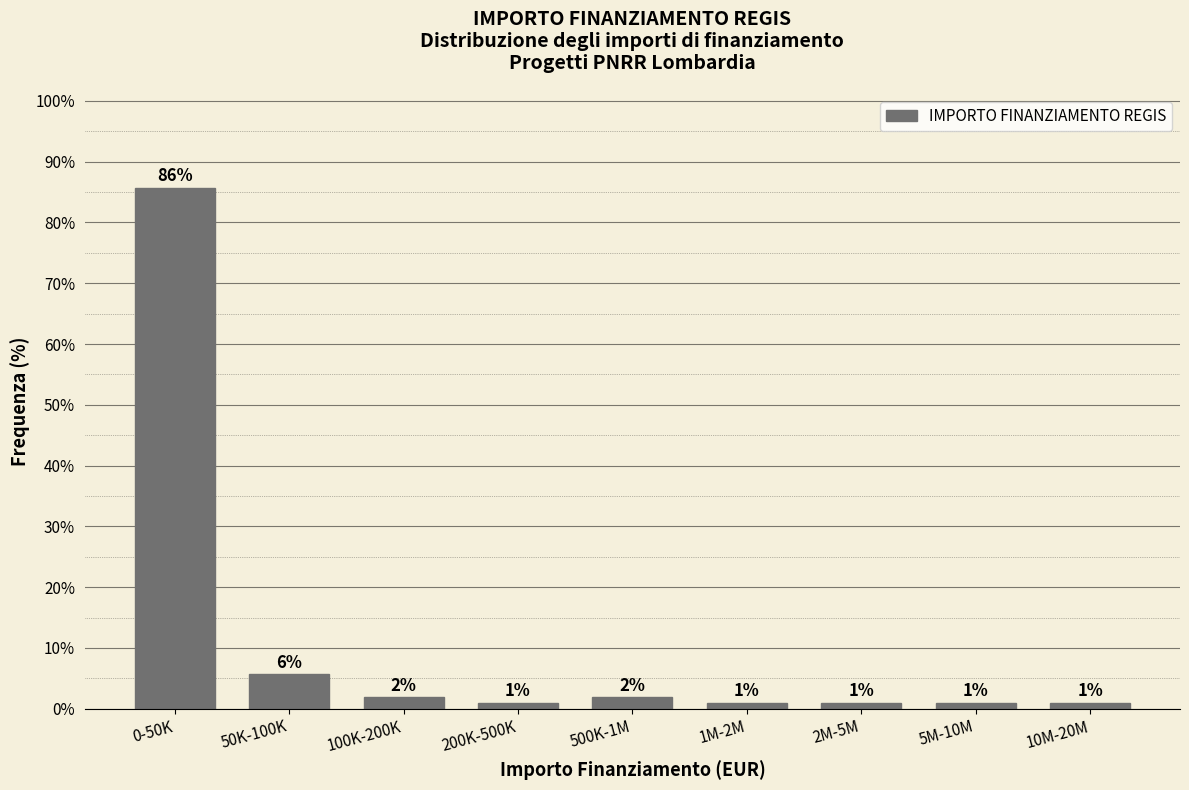

Where is the data nearest to the value 43?

50K-100K